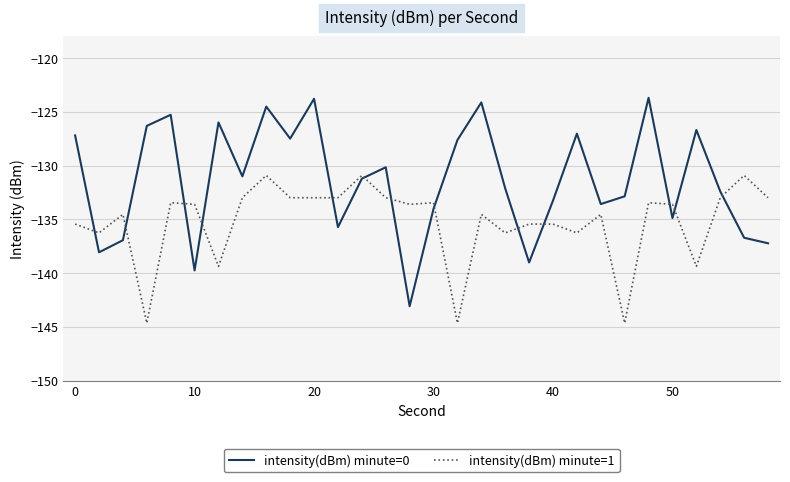

Rank the series by their average value, from lowest to highest.

intensity(dBm) minute=1, intensity(dBm) minute=0